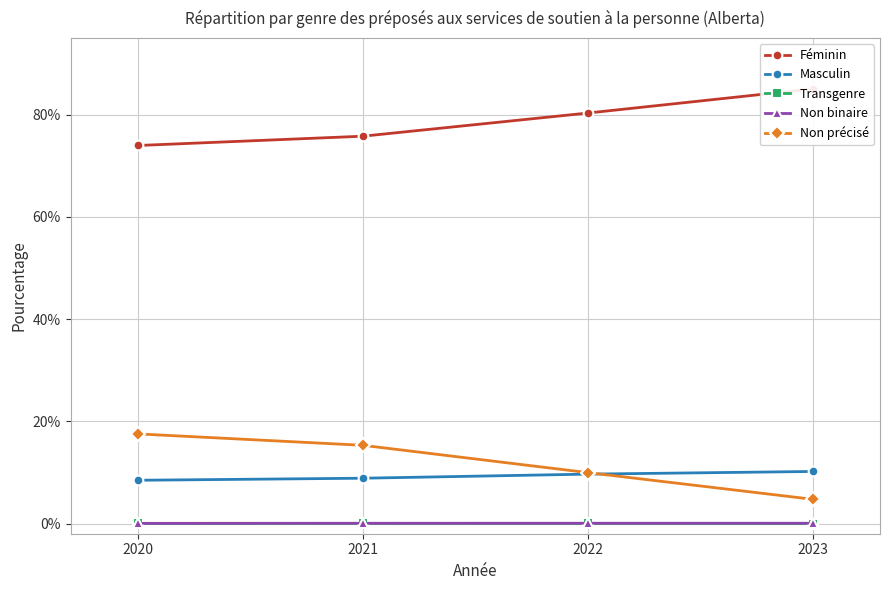

Is it true that Transgenre equals 0.0 at 2023?

False